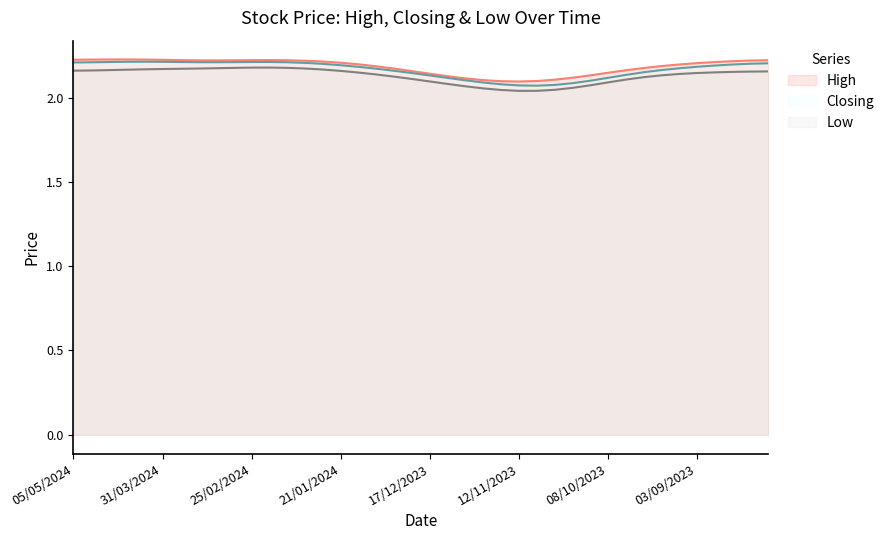

Reading right to left, what are all the values shown in this chart?

High: 06/08/2023=2.2	13/08/2023=2.2	20/08/2023=2.2	27/08/2023=2.2	03/09/2023=2.2	10/09/2023=2.2	17/09/2023=2.2	24/09/2023=2.2	01/10/2023=2.2	08/10/2023=2.2	15/10/2023=2.1	22/10/2023=2.1	29/10/2023=2.1	05/11/2023=2.0	12/11/2023=2.1	19/11/2023=2.1	26/11/2023=2.1	03/12/2023=2.1	10/12/2023=2.1	17/12/2023=2.1	24/12/2023=2.1	31/12/2023=2.2	07/01/2024=2.2	14/01/2024=2.2	21/01/2024=2.2	28/01/2024=2.2	04/02/2024=2.2	11/02/2024=2.2	18/02/2024=2.2	25/02/2024=2.2	03/03/2024=2.2	10/03/2024=2.2	17/03/2024=2.2	24/03/2024=2.2	31/03/2024=2.2	07/04/2024=2.2	14/04/2024=2.2	21/04/2024=2.2	28/04/2024=2.2	05/05/2024=2.2
Closing: 06/08/2023=2.2	13/08/2023=2.2	20/08/2023=2.2	27/08/2023=2.2	03/09/2023=2.1	10/09/2023=2.2	17/09/2023=2.2	24/09/2023=2.2	01/10/2023=2.2	08/10/2023=2.1	15/10/2023=2.1	22/10/2023=2.0	29/10/2023=2.0	05/11/2023=2.0	12/11/2023=2.1	19/11/2023=2.1	26/11/2023=2.1	03/12/2023=2.1	10/12/2023=2.1	17/12/2023=2.1	24/12/2023=2.1	31/12/2023=2.2	07/01/2024=2.2	14/01/2024=2.2	21/01/2024=2.2	28/01/2024=2.2	04/02/2024=2.2	11/02/2024=2.2	18/02/2024=2.2	25/02/2024=2.2	03/03/2024=2.2	10/03/2024=2.2	17/03/2024=2.2	24/03/2024=2.2	31/03/2024=2.2	07/04/2024=2.2	14/04/2024=2.2	21/04/2024=2.2	28/04/2024=2.2	05/05/2024=2.2
Low: 06/08/2023=2.2	13/08/2023=2.1	20/08/2023=2.2	27/08/2023=2.2	03/09/2023=2.1	10/09/2023=2.1	17/09/2023=2.2	24/09/2023=2.2	01/10/2023=2.2	08/10/2023=2.1	15/10/2023=2.0	22/10/2023=2.0	29/10/2023=2.0	05/11/2023=2.0	12/11/2023=2.0	19/11/2023=2.0	26/11/2023=2.0	03/12/2023=2.1	10/12/2023=2.1	17/12/2023=2.1	24/12/2023=2.1	31/12/2023=2.1	07/01/2024=2.1	14/01/2024=2.2	21/01/2024=2.2	28/01/2024=2.2	04/02/2024=2.2	11/02/2024=2.2	18/02/2024=2.2	25/02/2024=2.2	03/03/2024=2.2	10/03/2024=2.1	17/03/2024=2.2	24/03/2024=2.2	31/03/2024=2.2	07/04/2024=2.2	14/04/2024=2.2	21/04/2024=2.1	28/04/2024=2.1	05/05/2024=2.2